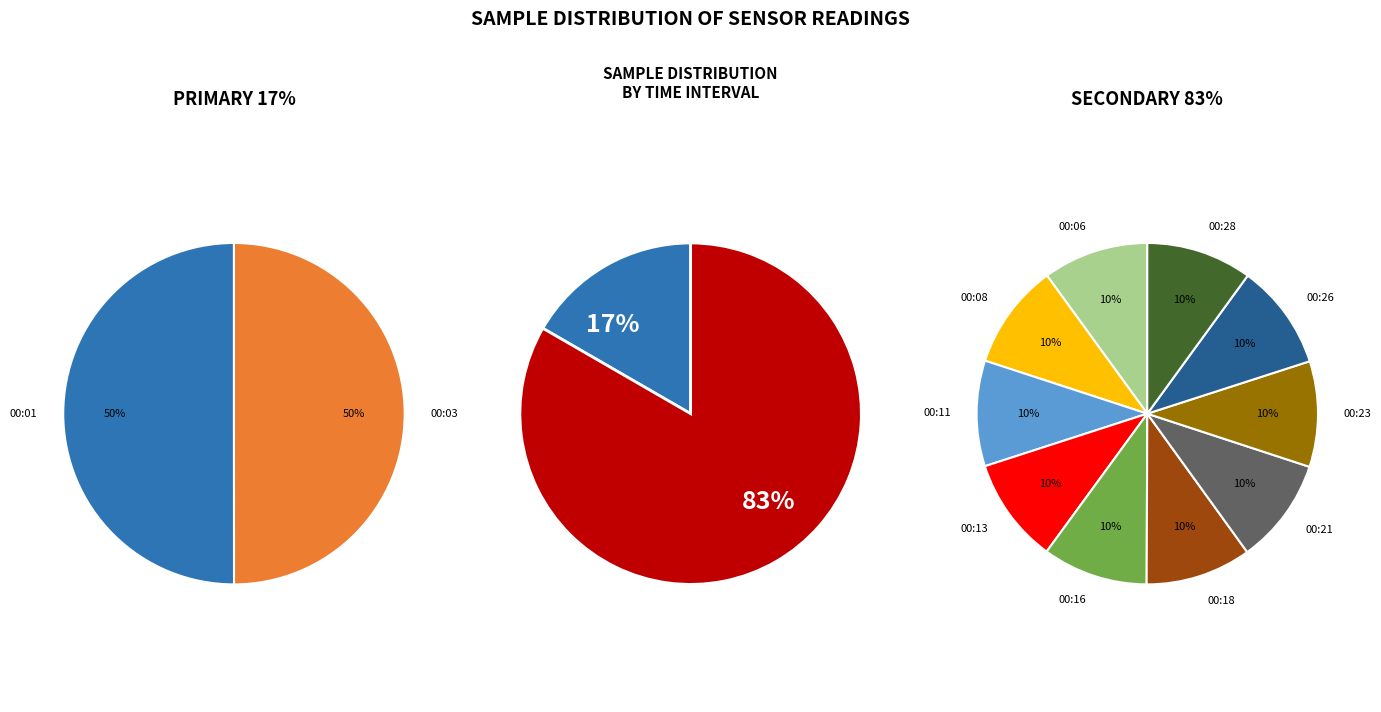

Does 00:16 represent more than half of the total?

No